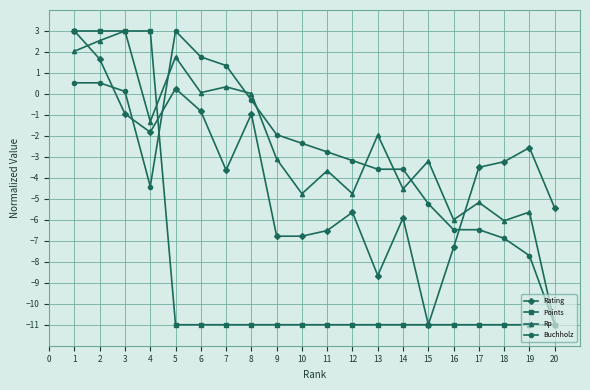

Is the value of Rp at 5 greater than the value of Buchholz at 2?

Yes